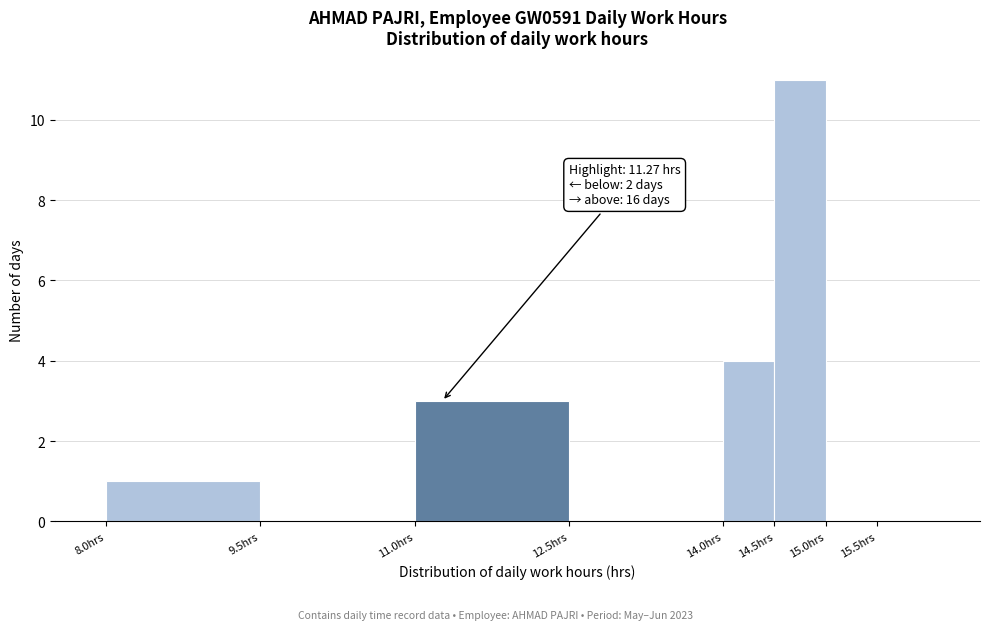

Over which range of the x-axis is the bar tallest?

14.5 to 15.0